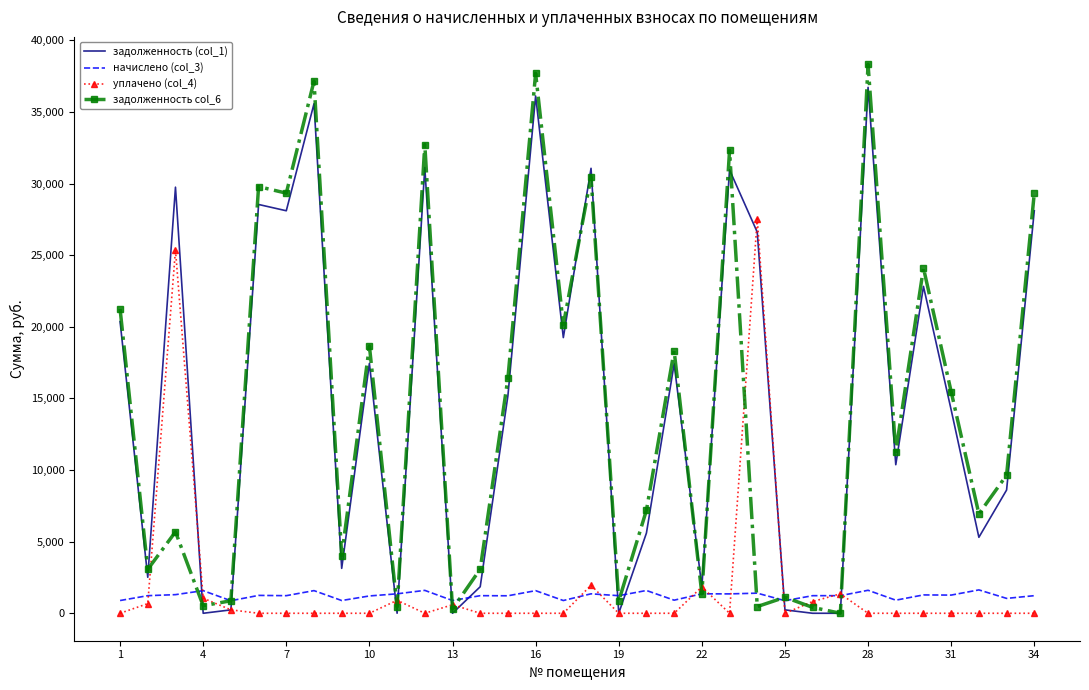

What is the minimum value for начислено (col_3)?

876.0